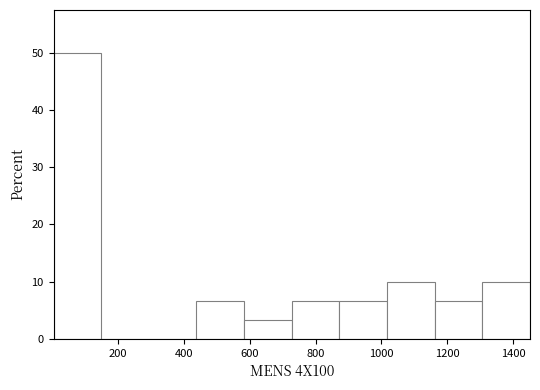

Reading left to right, transcribe this chart: for each bar, give the range it covers on the x-axis and its height. Neither the bar edges nor the heights are printed on the chart, so give them approximately, as read against the axes.

0 to 140: 50
140 to 300: 0
300 to 440: 0
440 to 580: 7
580 to 720: 3
720 to 880: 7
880 to 1020: 7
1020 to 1160: 10
1160 to 1300: 7
1300 to 1460: 10